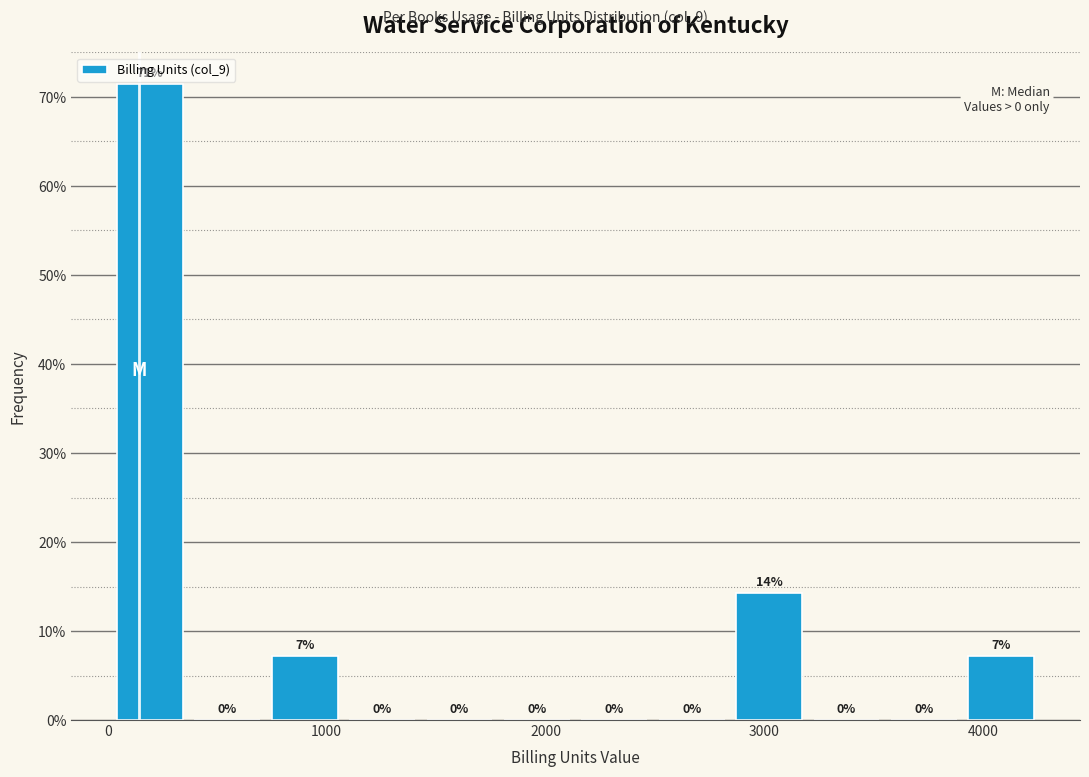

Read against the x-axis, roughly where is the centre of the tallest bar?

200